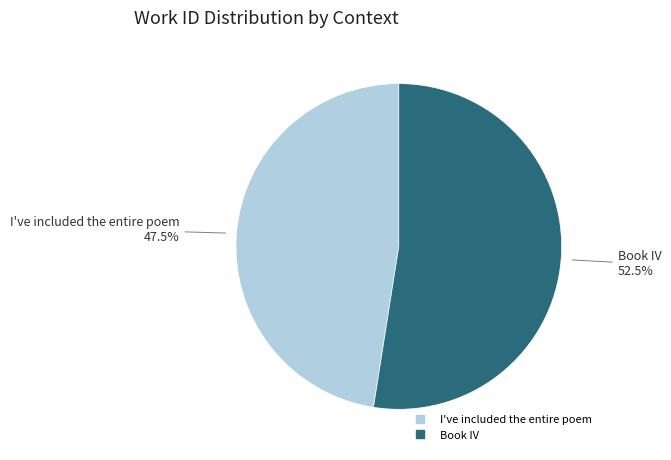

To the nearest percent, what is the combined percentage of Book IV and I've included the entire poem?

100%